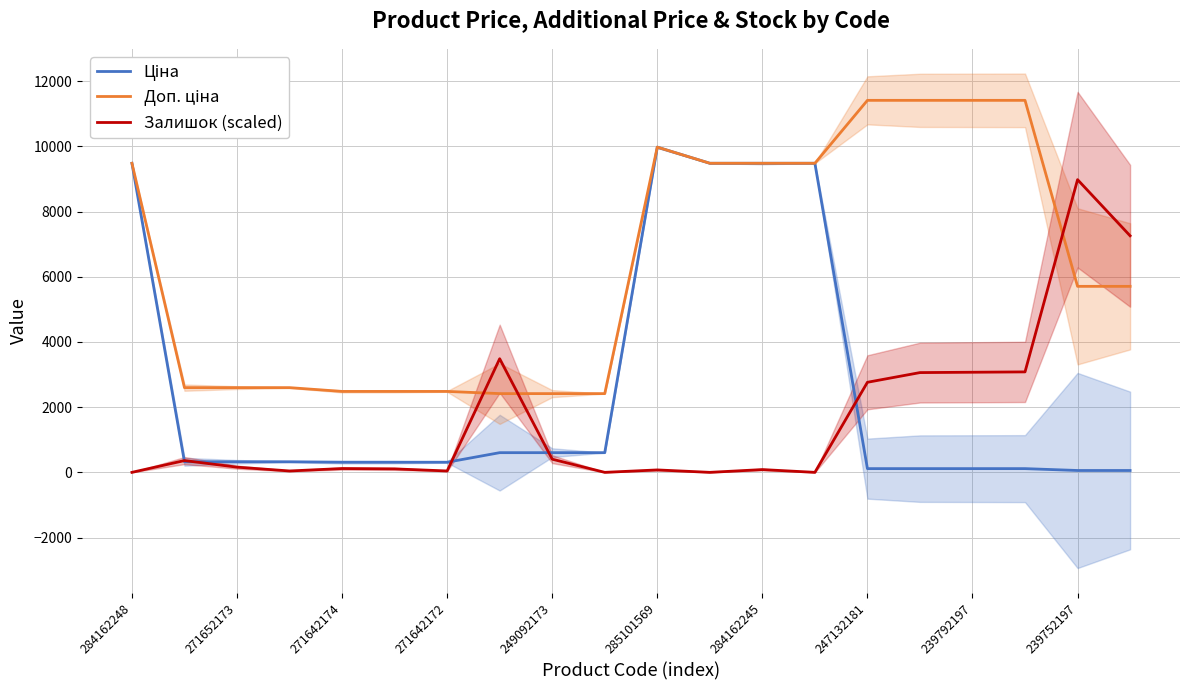

What is the label of the 2nd point from the left?

271652173